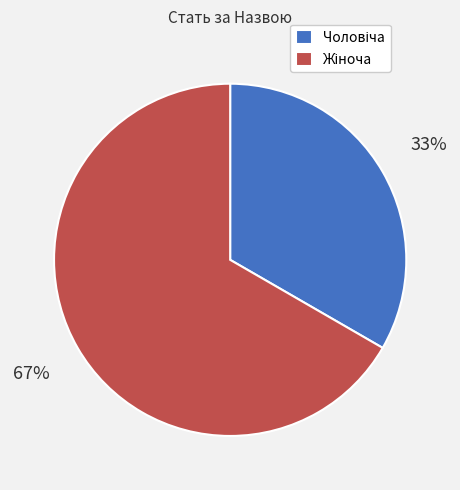

Is there a majority slice in this chart?

Yes